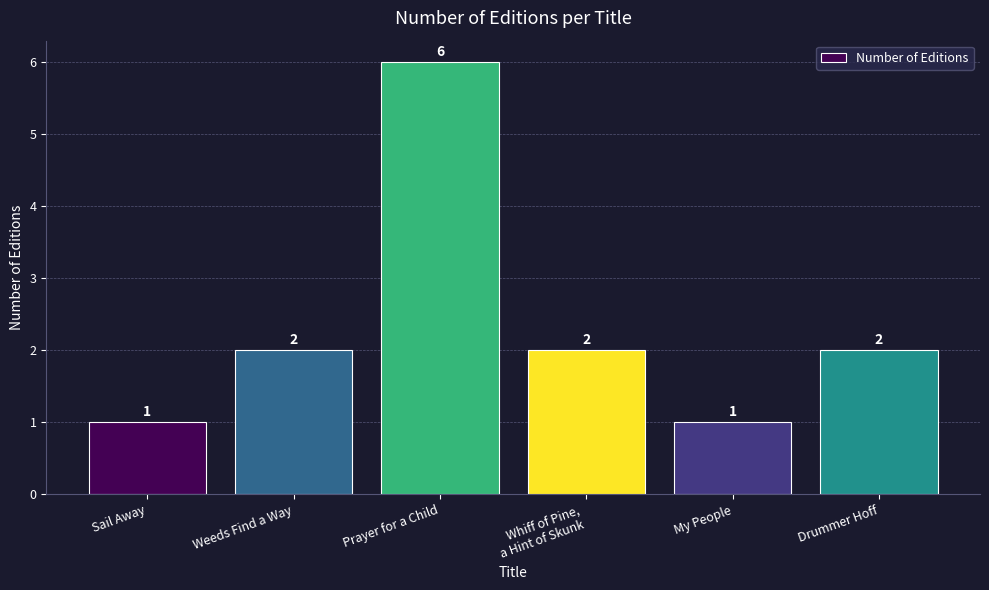

How many values are between 1 and 2?

5